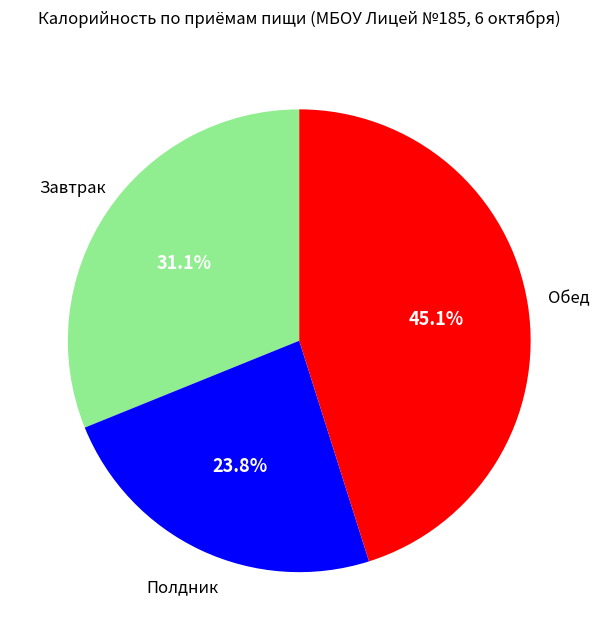

Is there a majority slice in this chart?

No